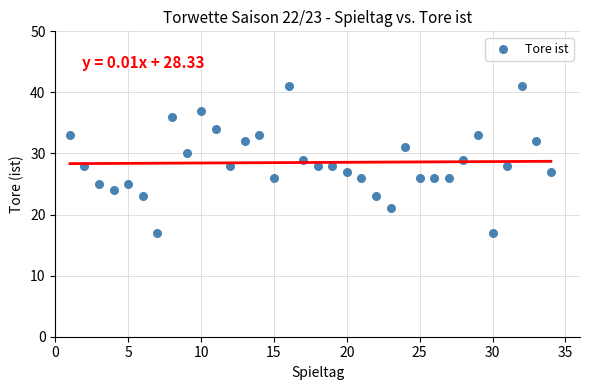

What is the range of X values (max minus min)?

33